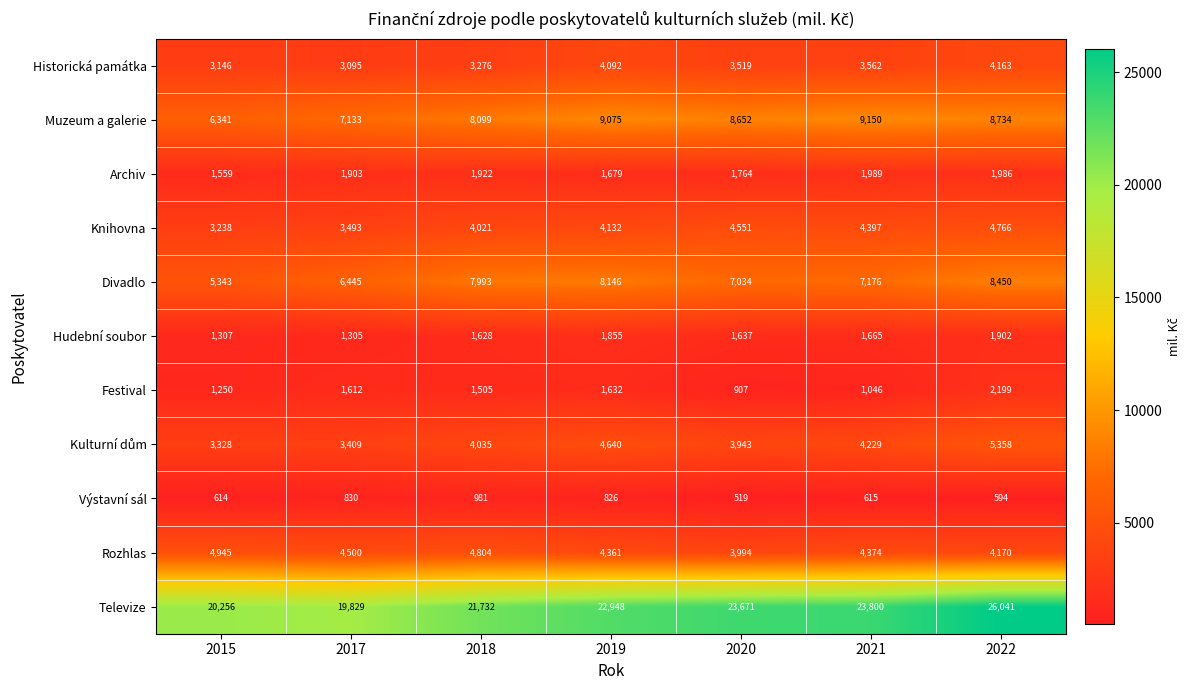

What is the average value of the Knihovna series?

4085